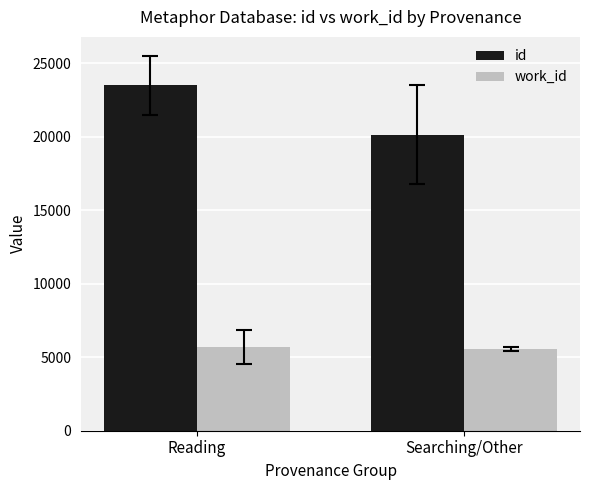

What is the greatest value displayed?

23500.4